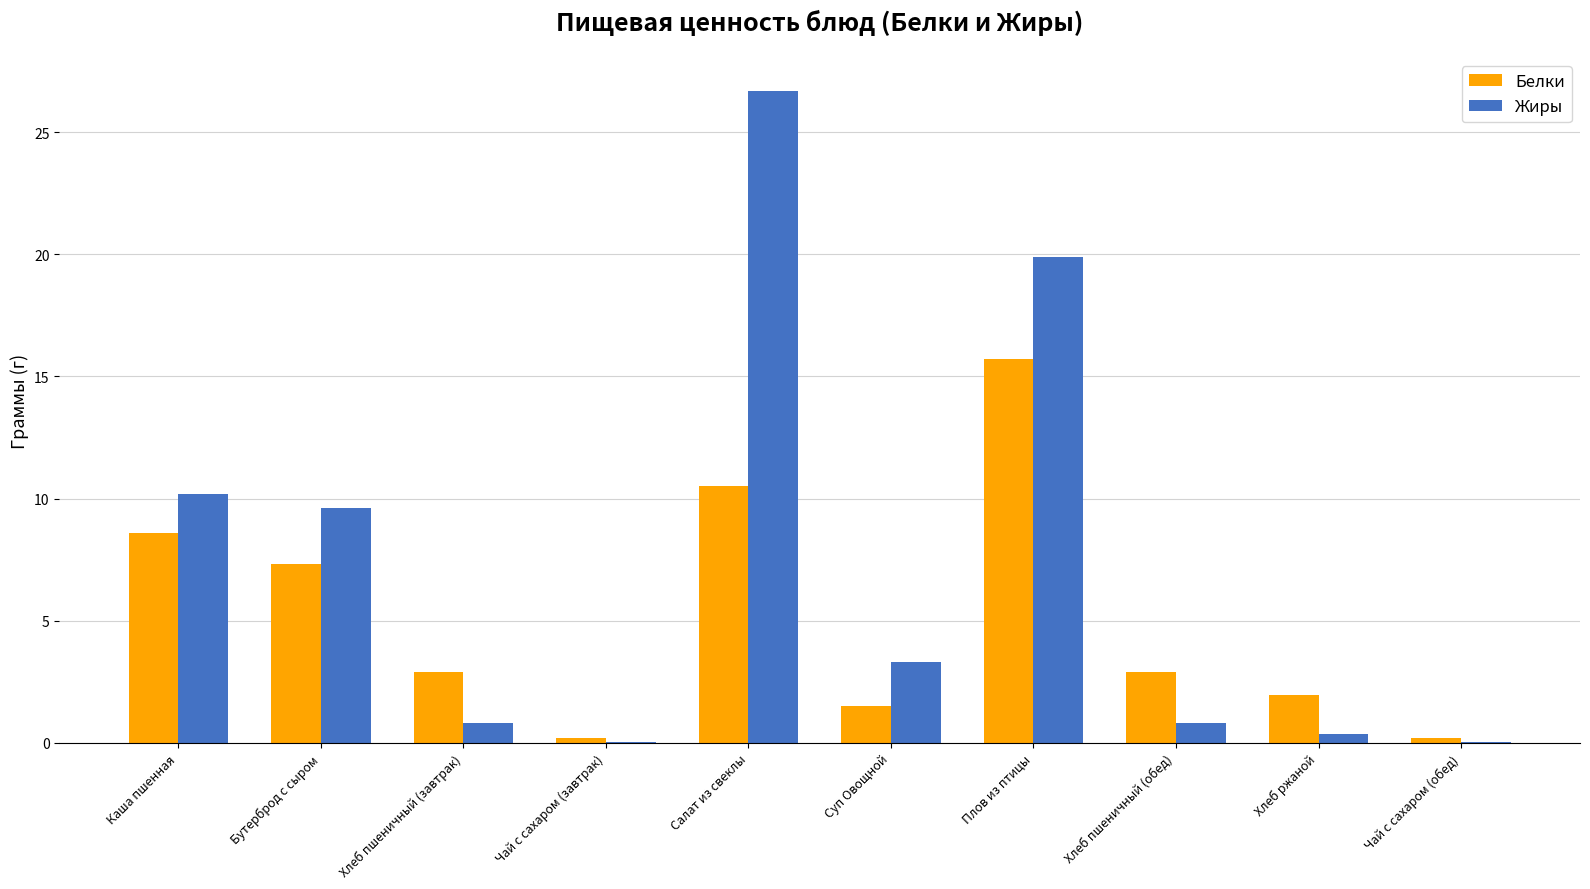

Is it true that Белки equals 5.1 at Хлеб пшеничный (завтрак)?

False